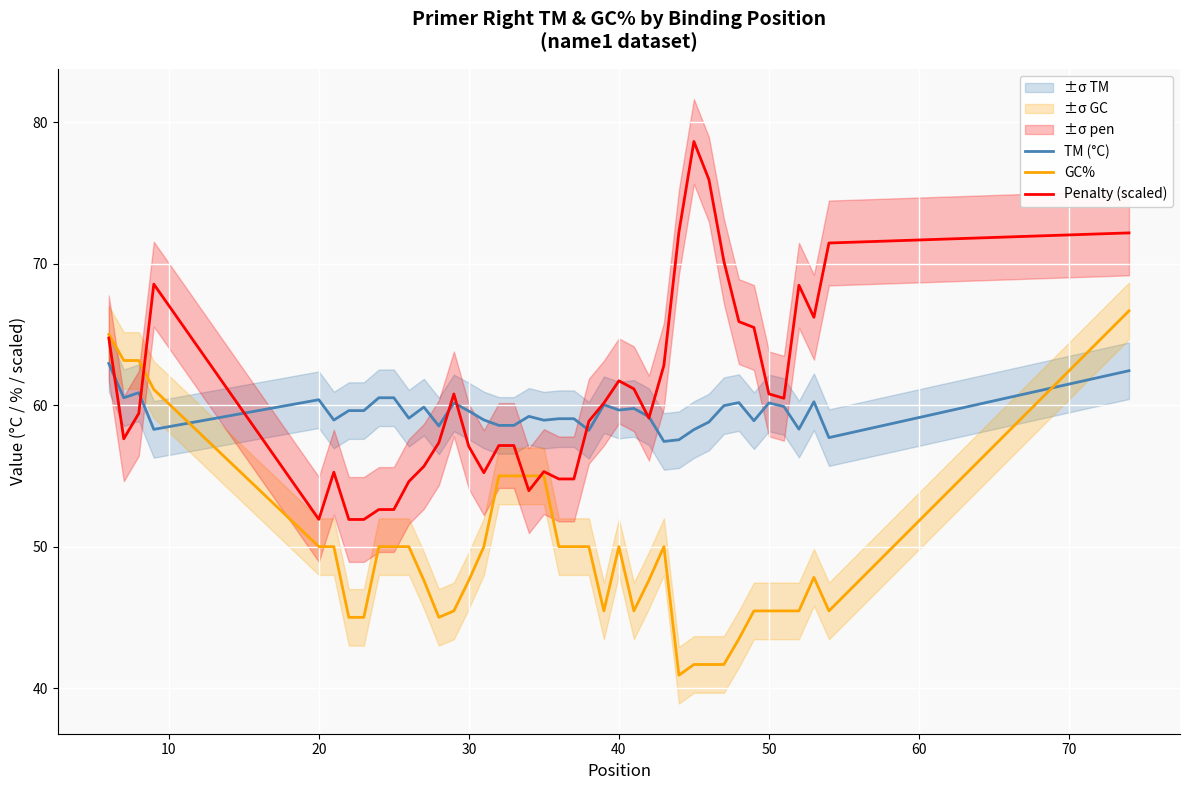

After their last crossing, which series has the higher values: TM (°C) or GC%?

GC%